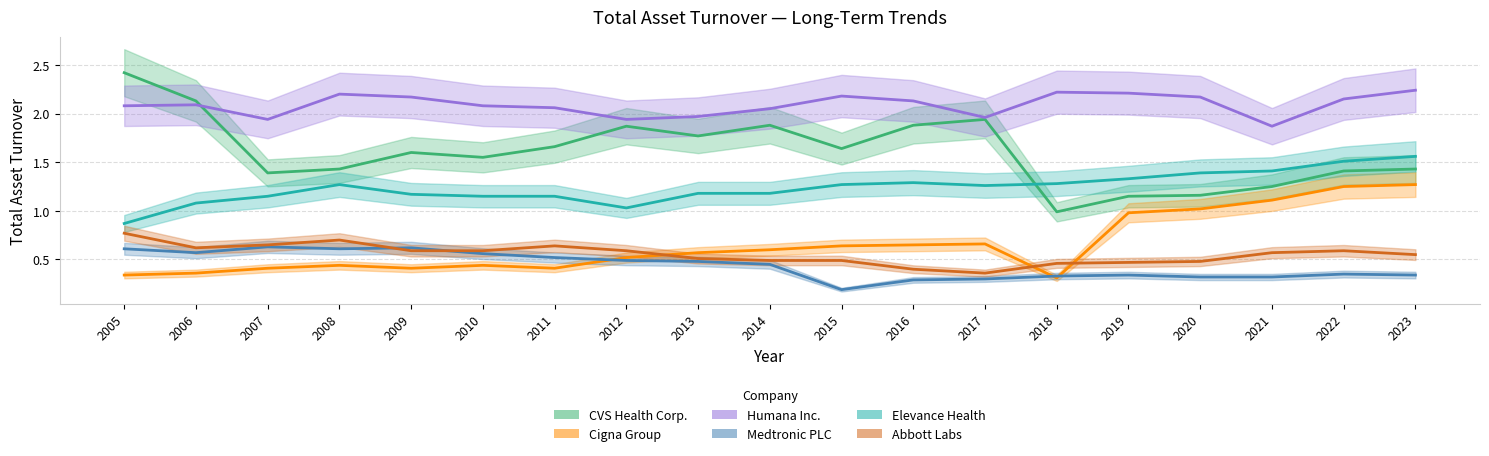

What is the total value across all series at 2011?

6.4